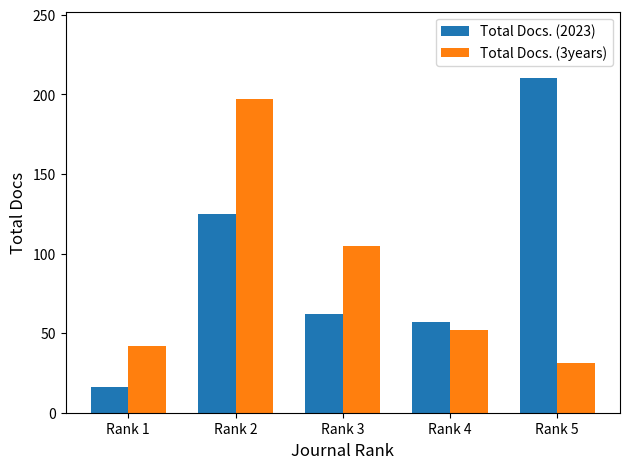

Which series has the widest spread of values?

Total Docs. (2023)